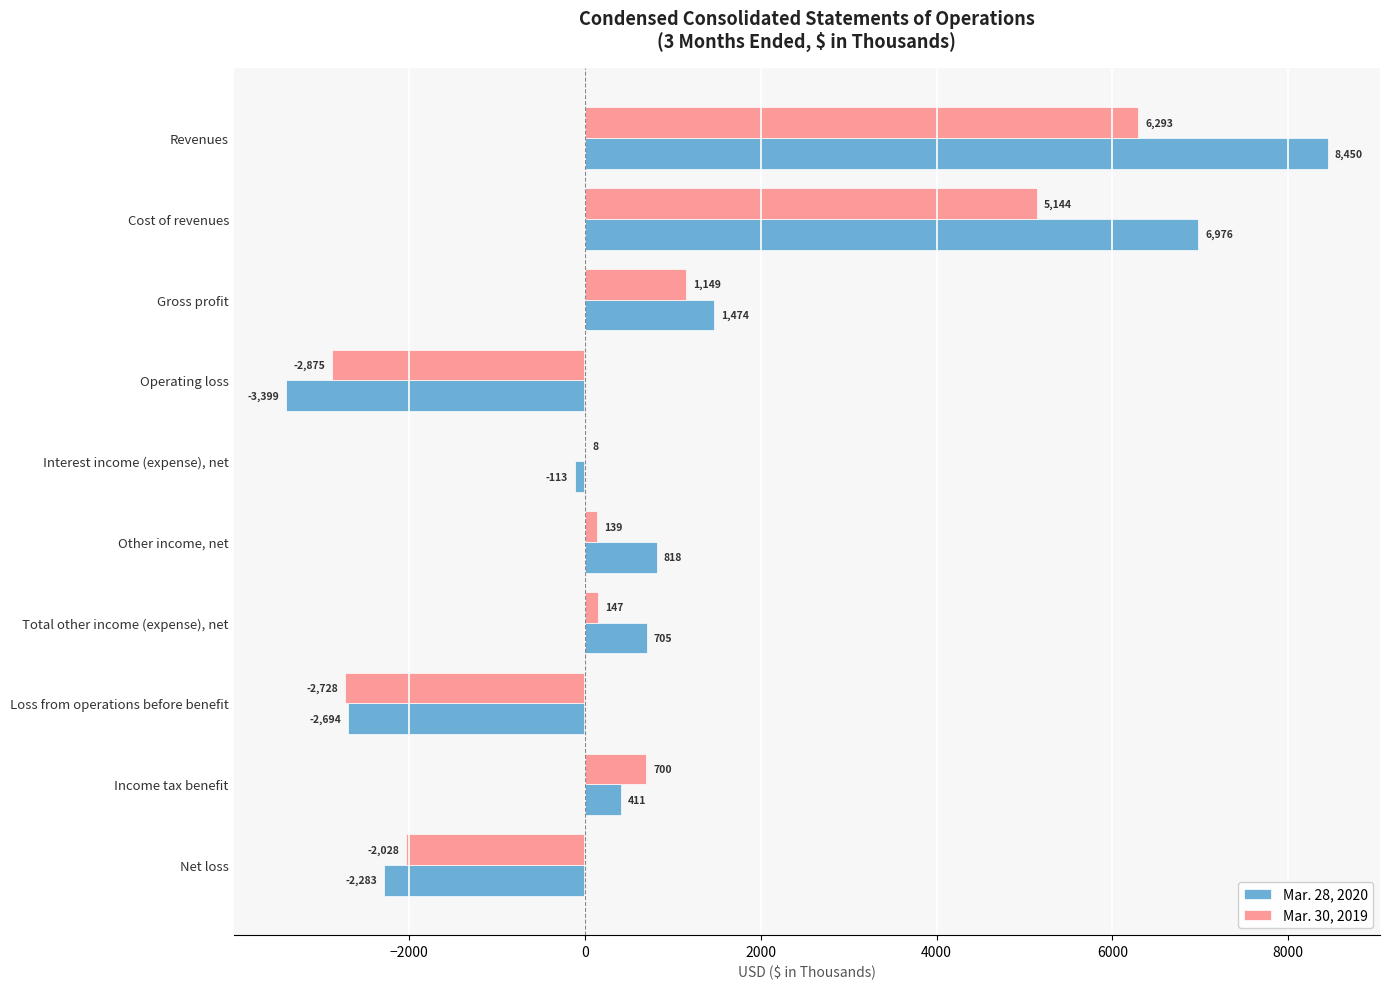

Which series has the largest range (max minus min)?

Mar. 28, 2020